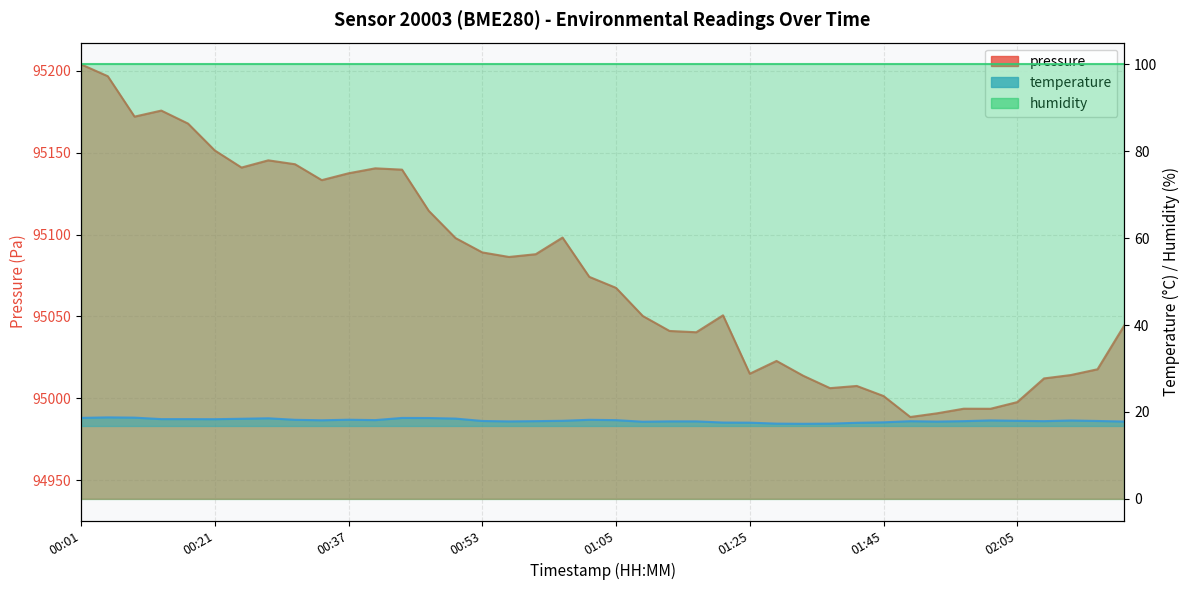

What position from the left is 02:05?

36